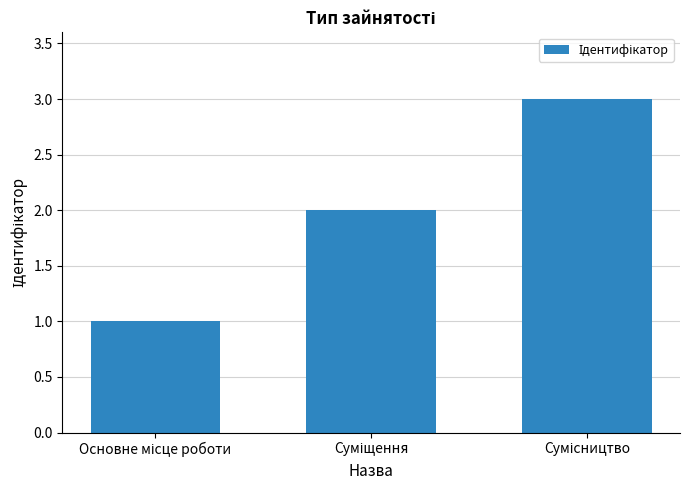

What is the greatest value displayed?

3